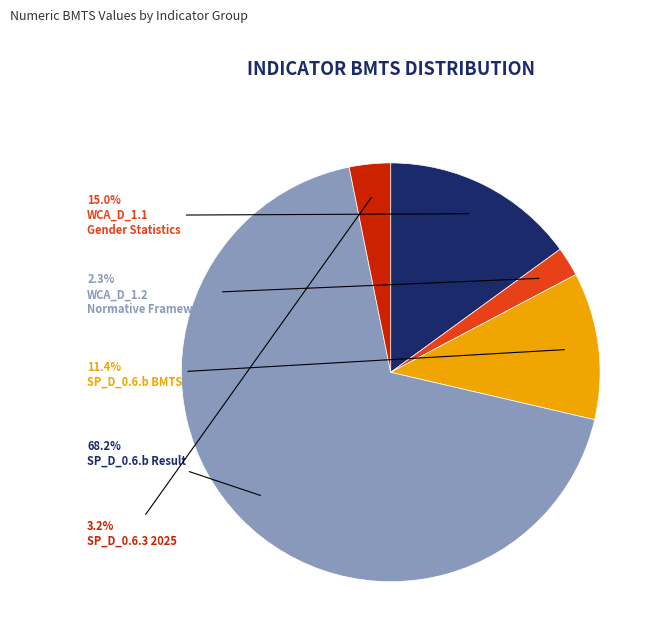

Is there a majority slice in this chart?

Yes